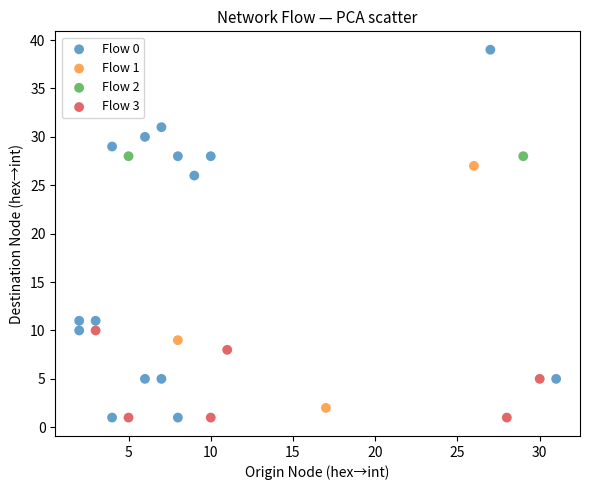

What are all the series names shown in the legend?

Flow 0, Flow 1, Flow 2, Flow 3